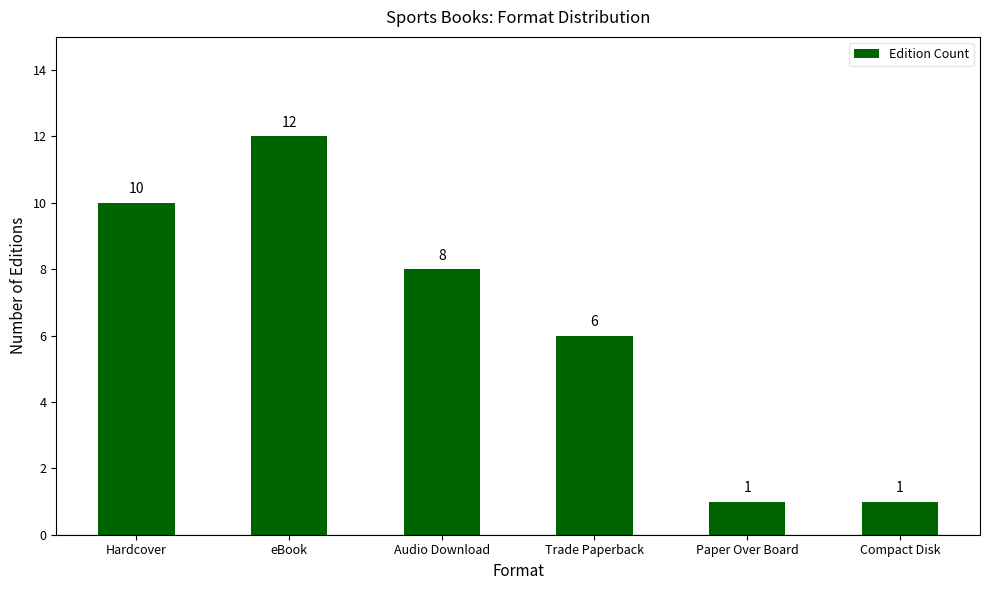

What is the difference between the maximum and minimum values?

11